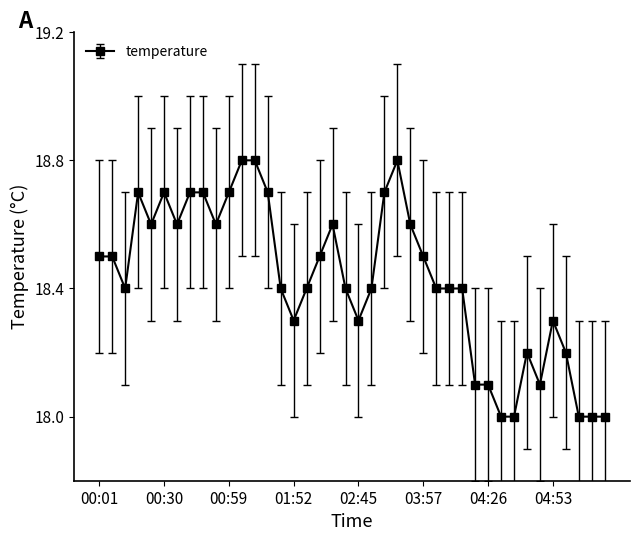

What is the difference between the second highest and minimum values?

0.8